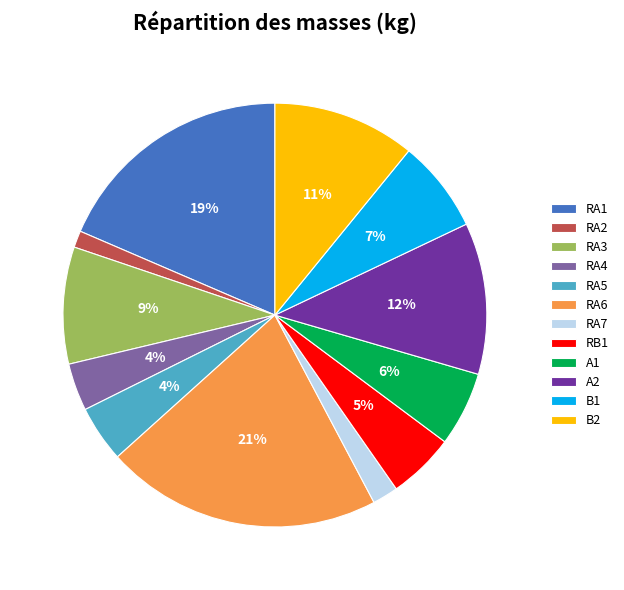

To the nearest percent, what is the average slice percentage?

8%